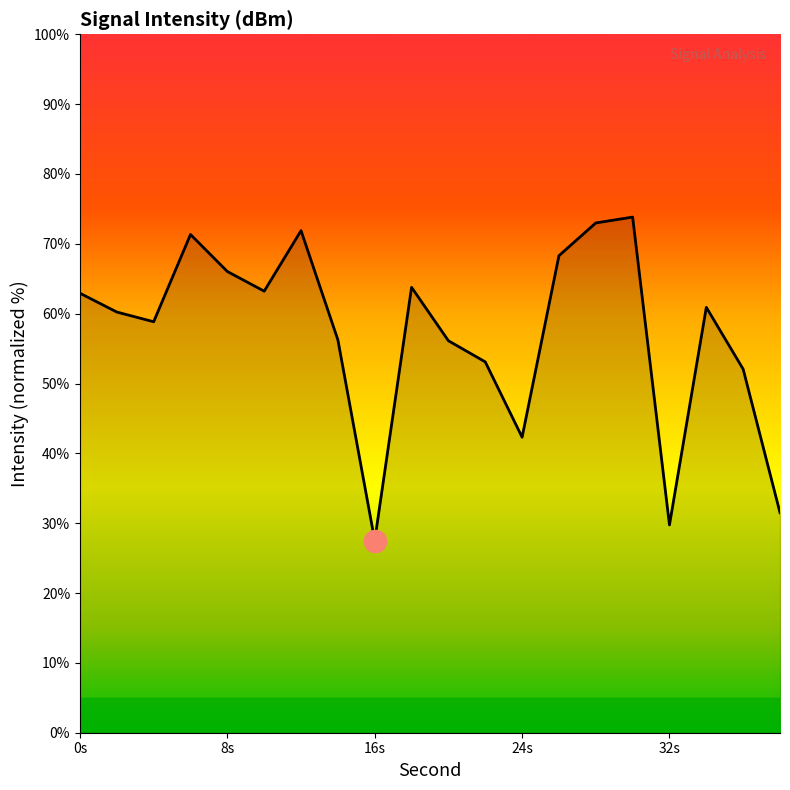

What is the maximum value shown in the chart?

73.8